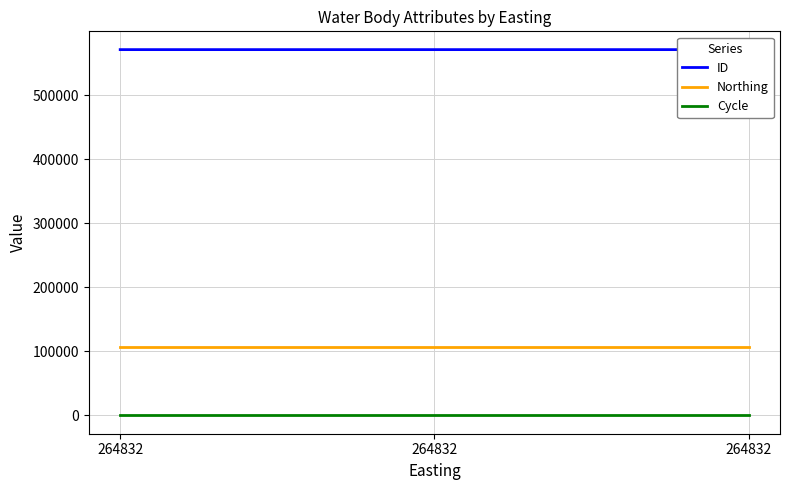

At 264832, list the series in order from smallest to largest.

Cycle, Northing, ID